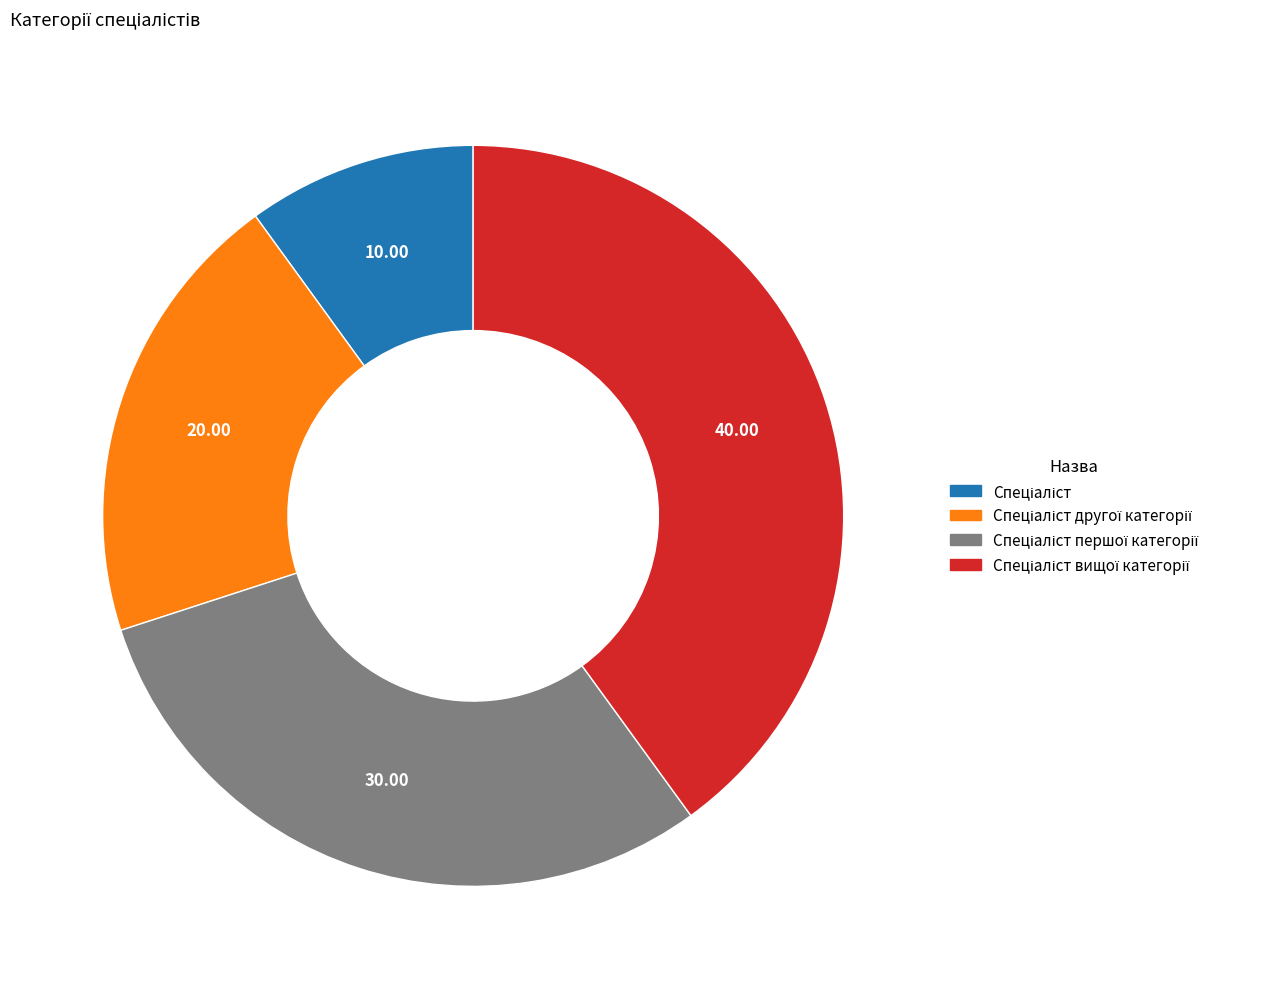

How many slices are in this pie chart?

4